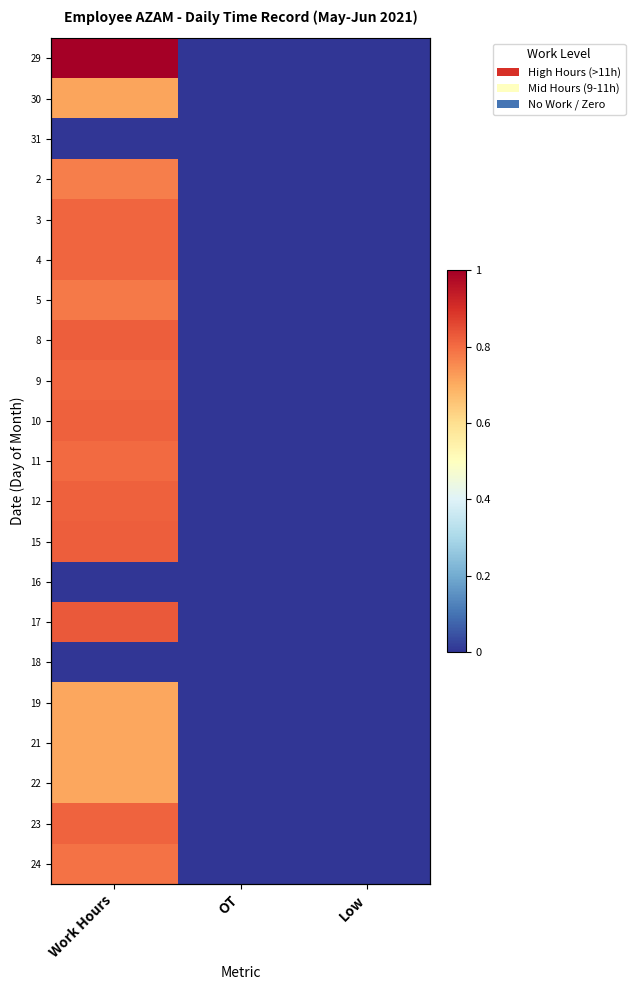

What is the difference between the 3 values at Work Hours and Low?

0.8